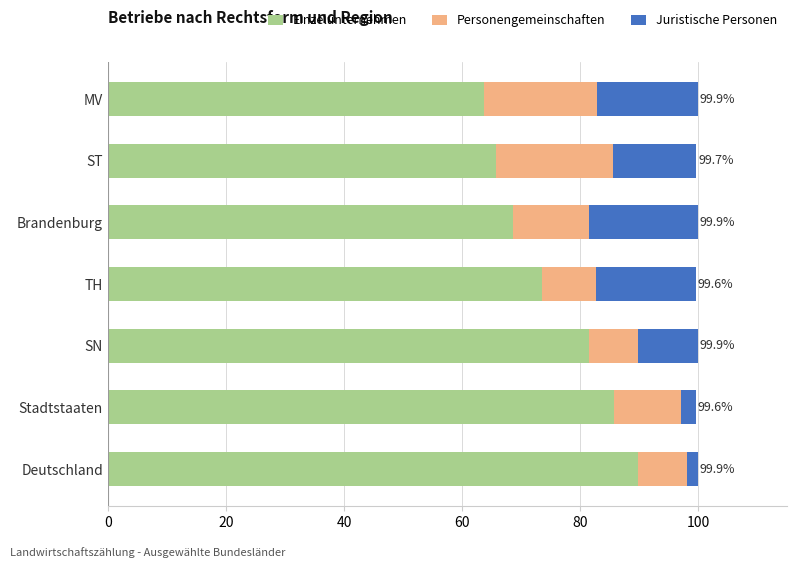

What is the sum of all Einzelunternehmen values?

528.6